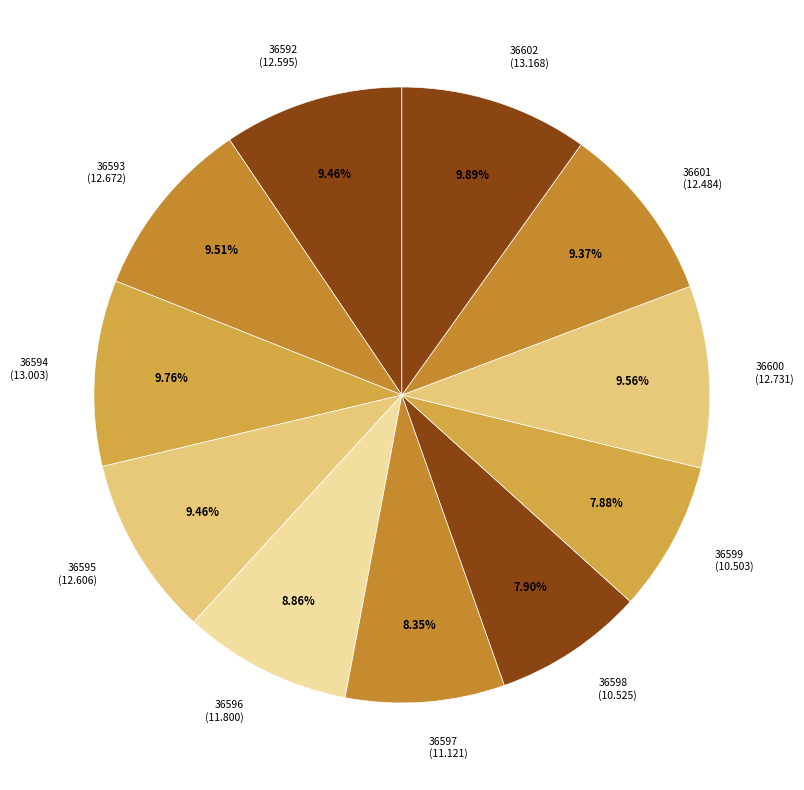

Count the number of slices in the pie.

11